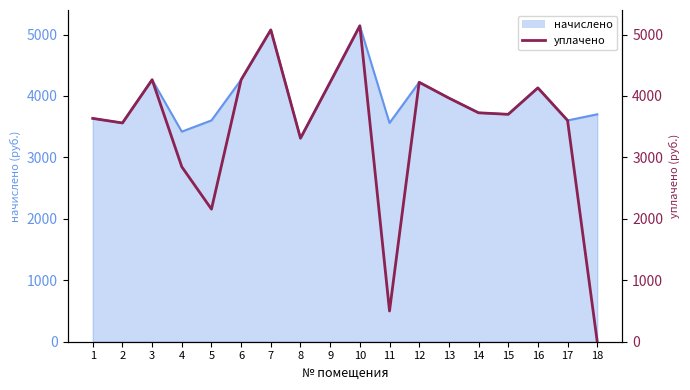

What is the greatest value displayed?

5141.9